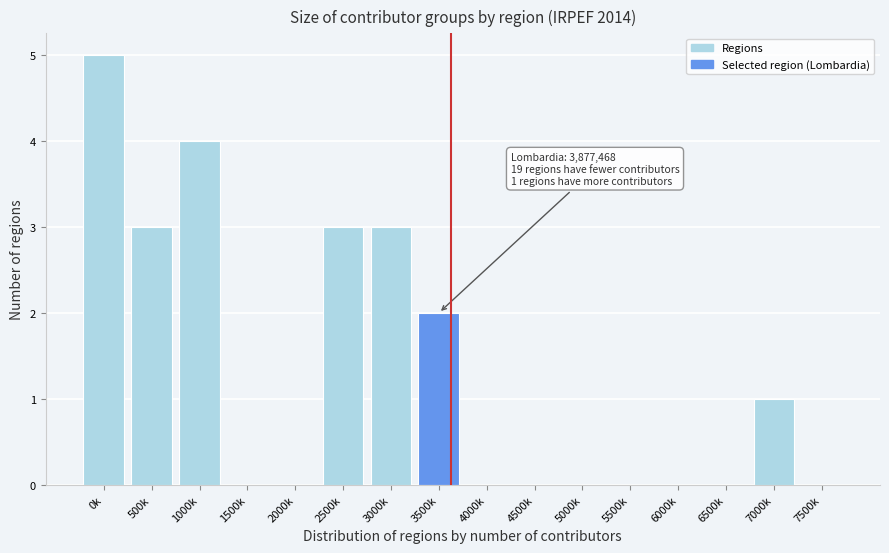

Reading left to right, list all the values displayed in this chart.

0k=5	500k=3	1000k=4	1500k=0	2000k=0	2500k=3	3000k=3	3500k=2	4000k=0	4500k=0	5000k=0	5500k=0	6000k=0	6500k=0	7000k=1	7500k=0